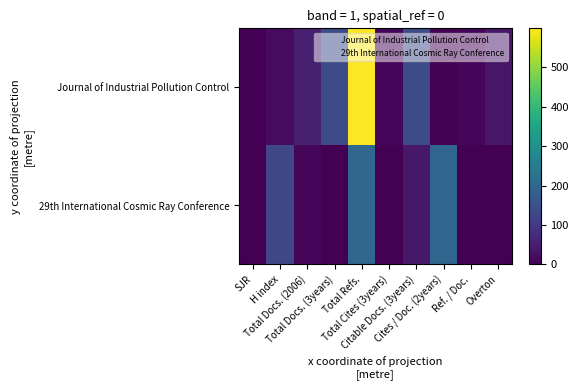

Which series has the largest range (max minus min)?

Journal of Industrial Pollution Control